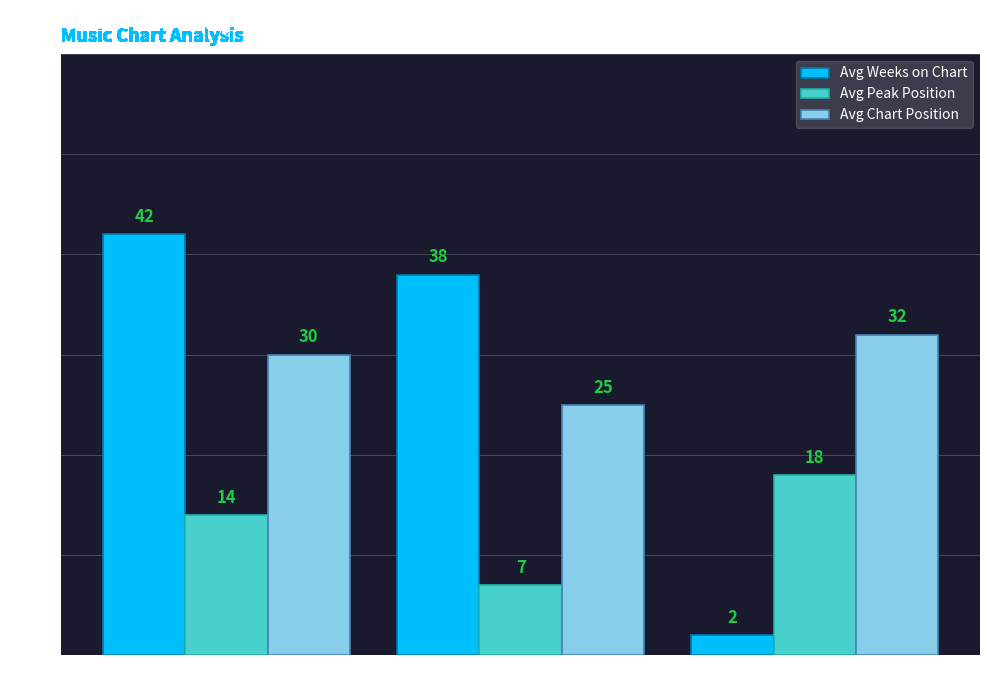

True or false: Avg Peak Position has a value of 18 at Unchanged -.

True